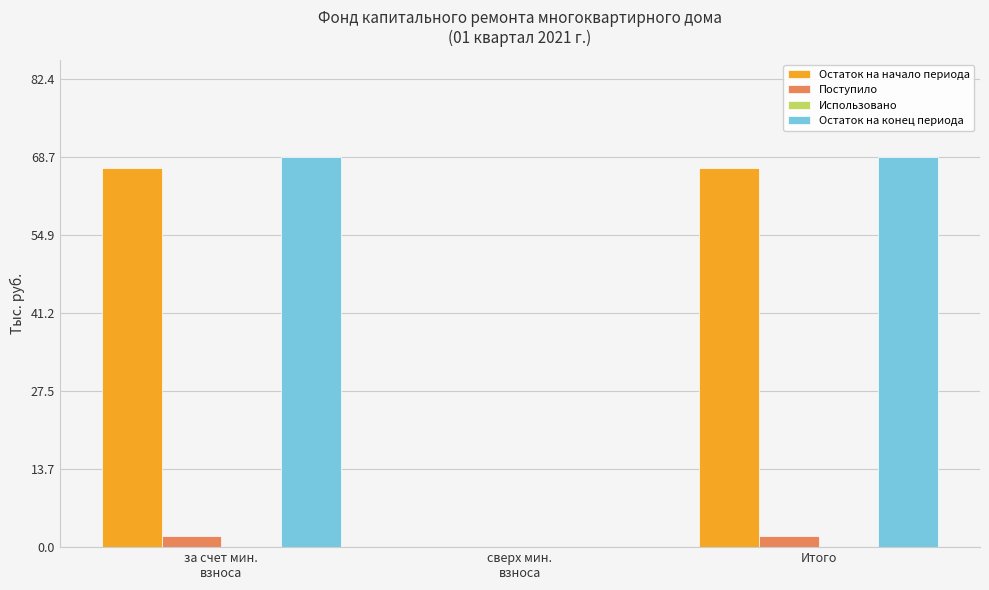

Which series has the largest total across all categories?

Остаток на конец периода